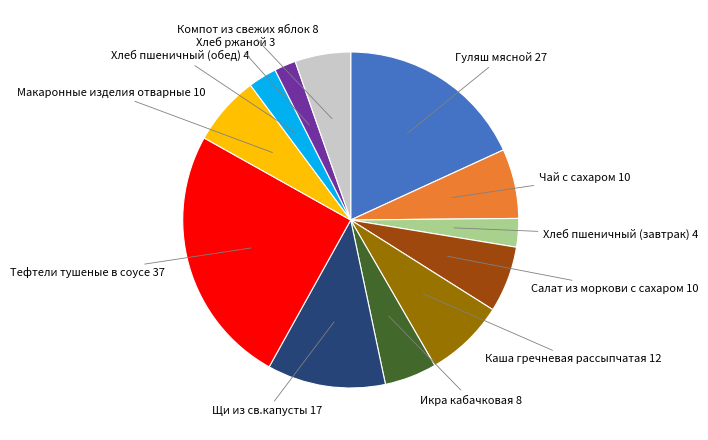

Is there any slice that represents more than half of the pie?

No